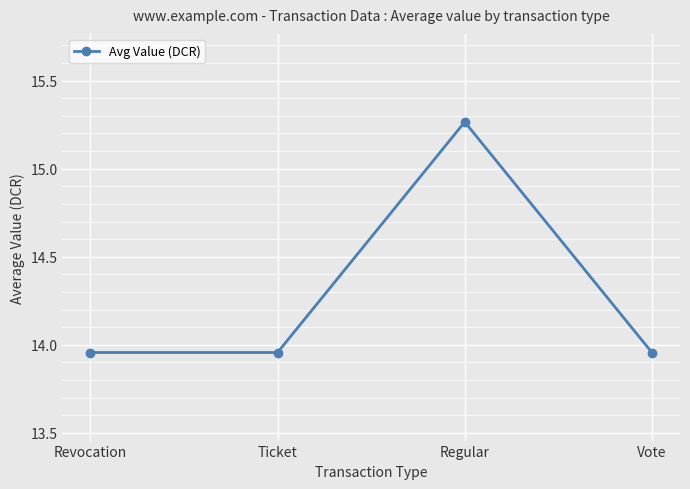

What is the label of the 2nd point from the left?

Ticket